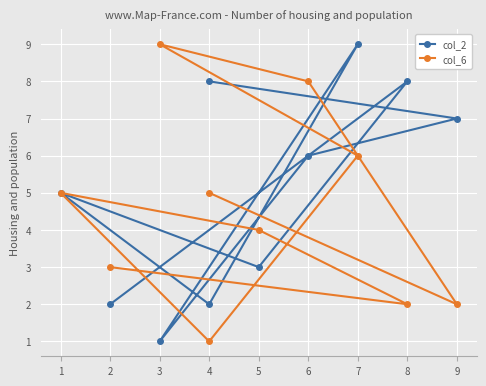

What is the total value across all series at 2?

5